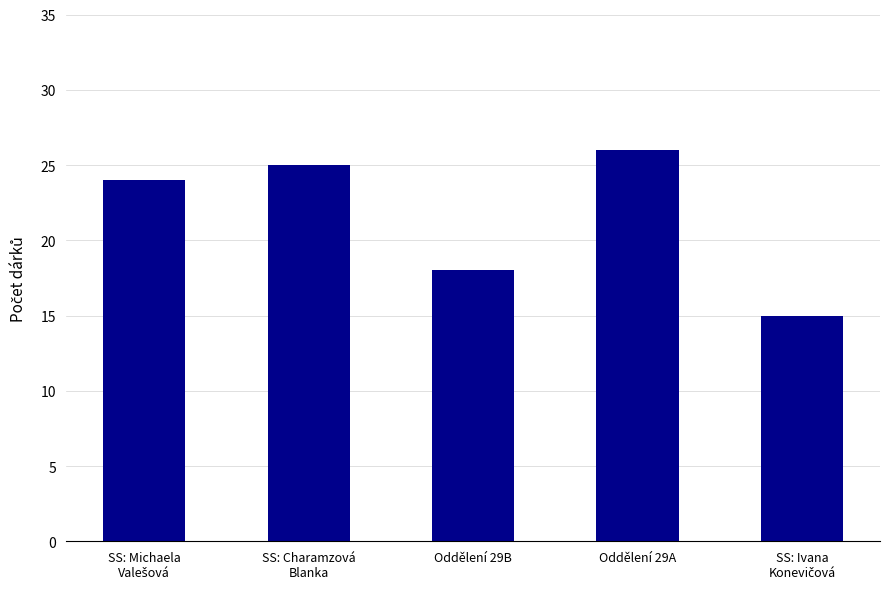

What is the smallest value displayed?

15